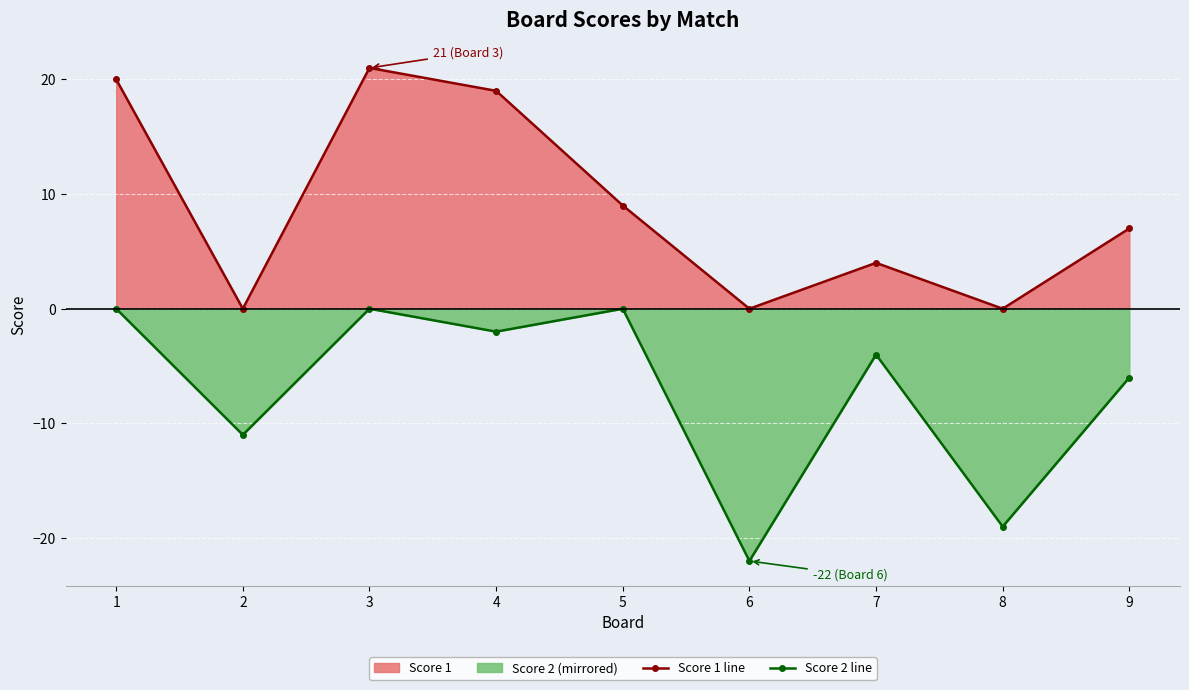

Reading right to left, what are all the values shown in this chart?

Score 1 line: 7	0	4	0	9	19	21	0	20
Score 2 line: -6	-19	-4	-22	0	-2	0	-11	0